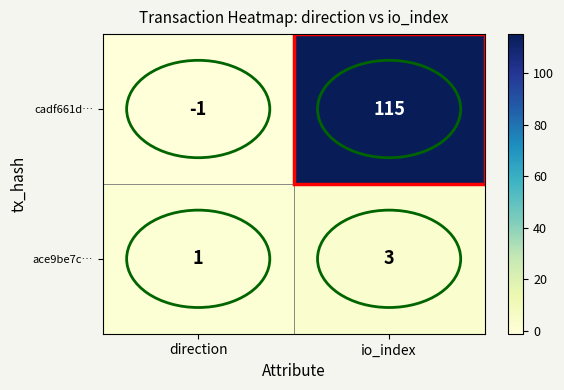

Between direction and io_index, which series saw the biggest shift?

cadf661d…